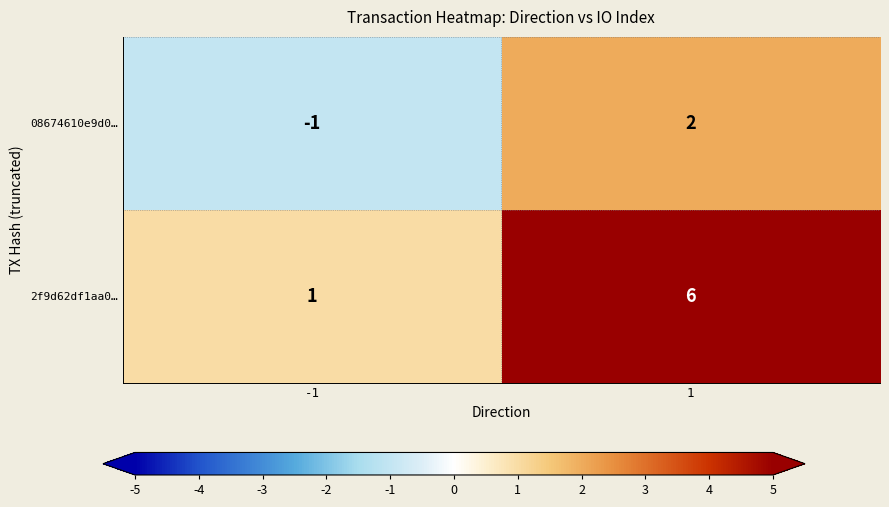

At which category does the chart reach its minimum across all series?

-1